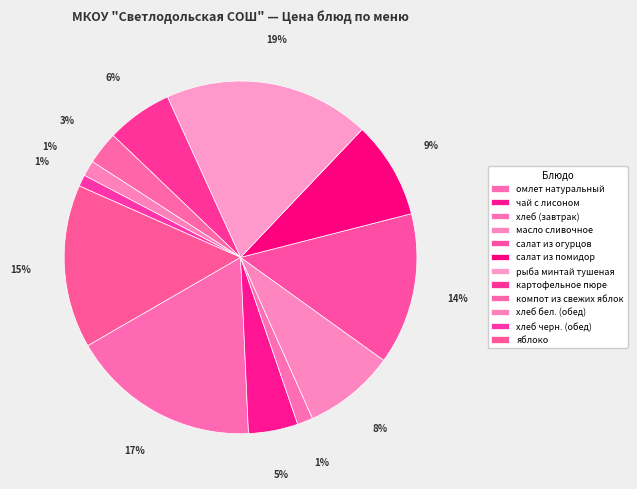

Is there a majority slice in this chart?

No